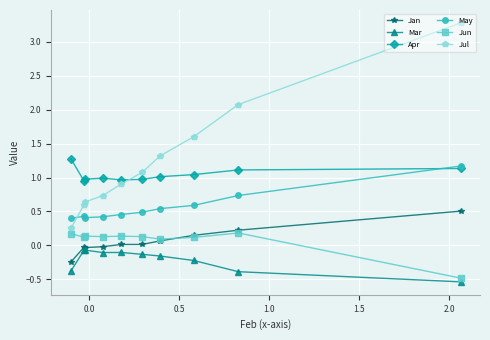

Which series has the widest spread of values?

Jul